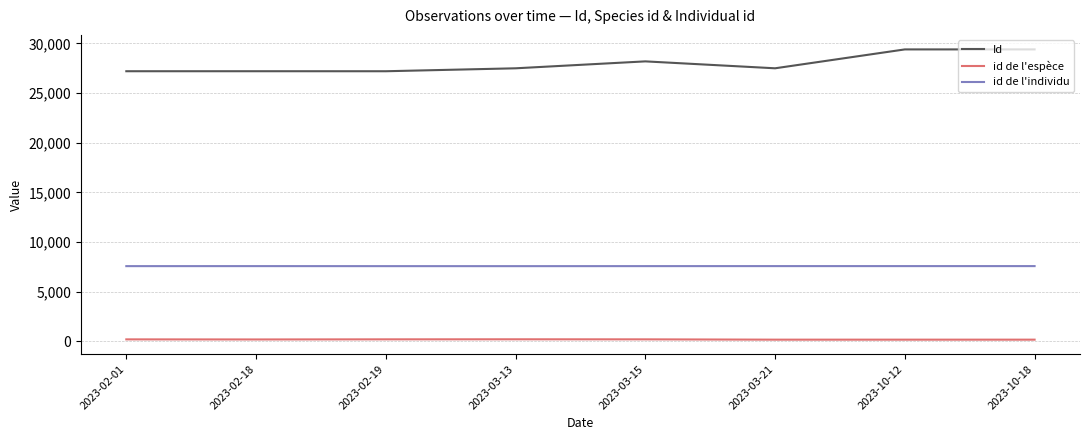

Is it true that Id equals 27488 at 2023-03-21?

True